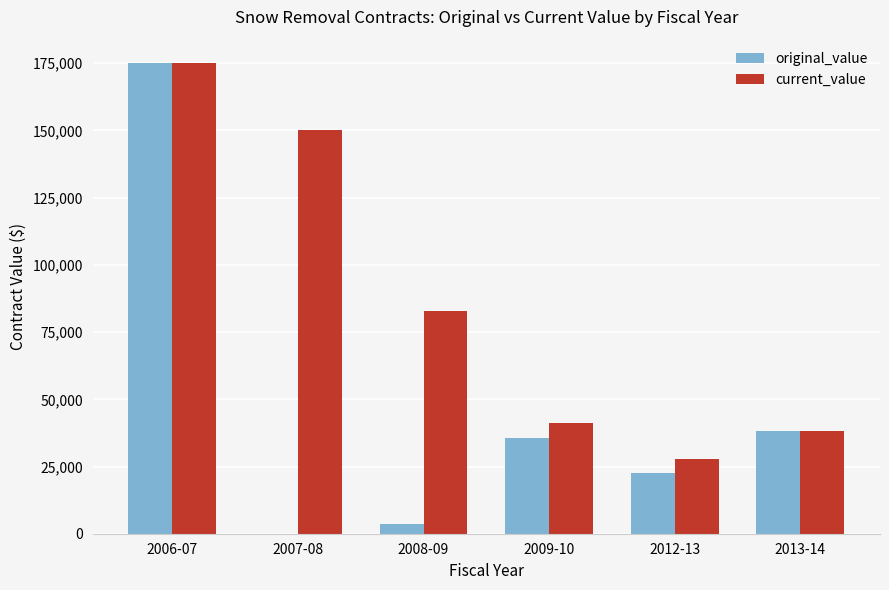

Does the chart contain stacked bars?

No